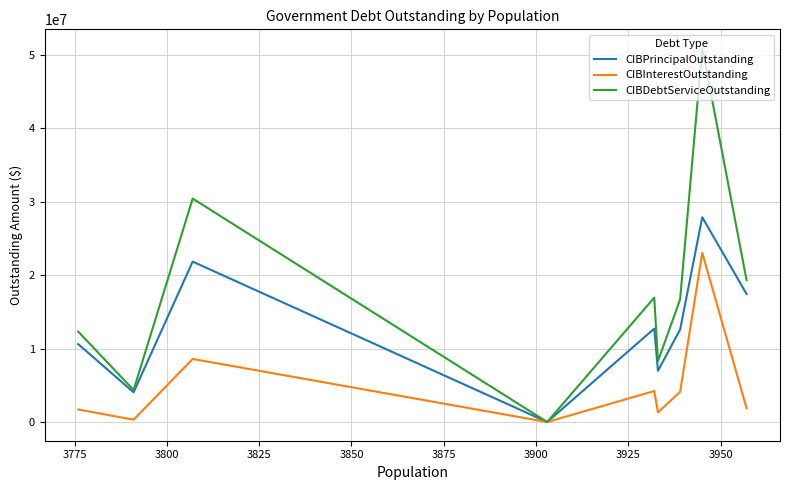

Which series has the largest total across all categories?

CIBDebtServiceOutstanding